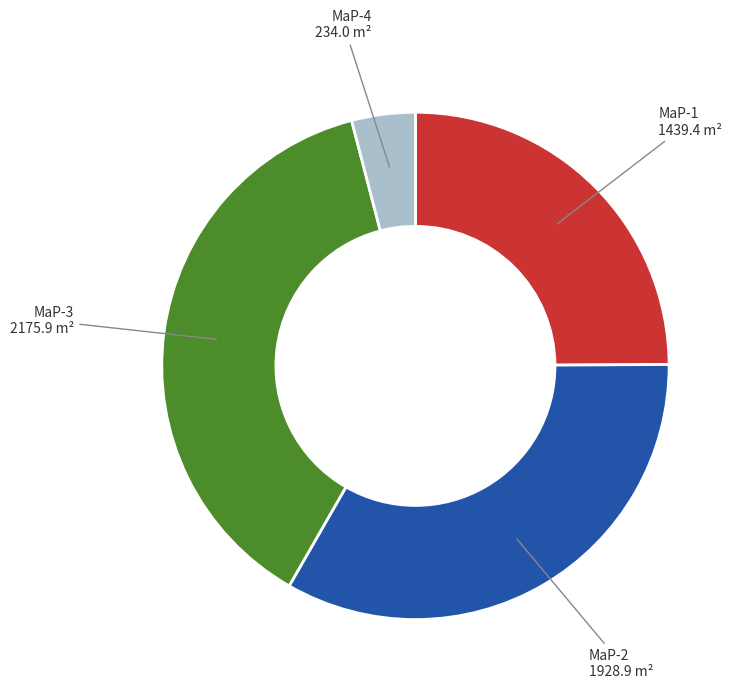

Does any single category account for the majority?

No